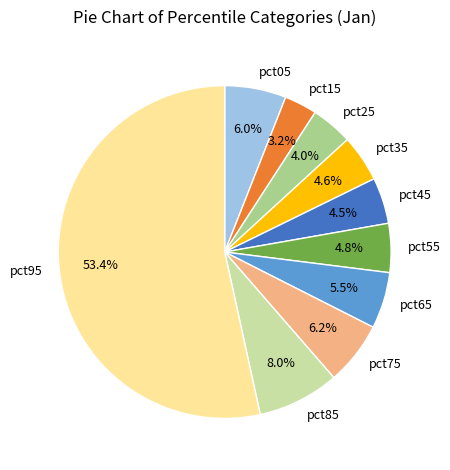

Is it true that pct95 is 44% of the pie?

False